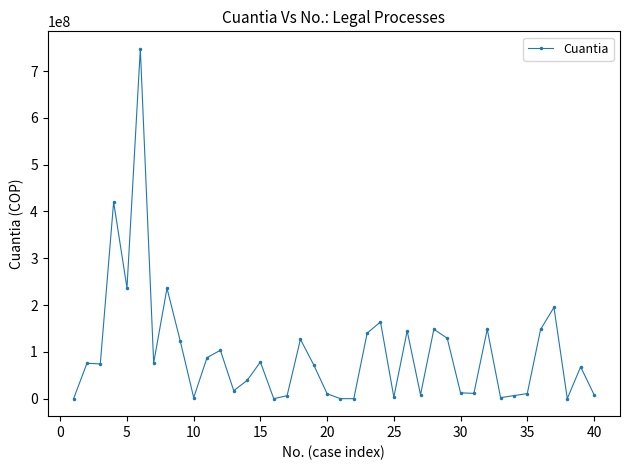

True or false: there are more than 0 points higher than both neighbors.

True